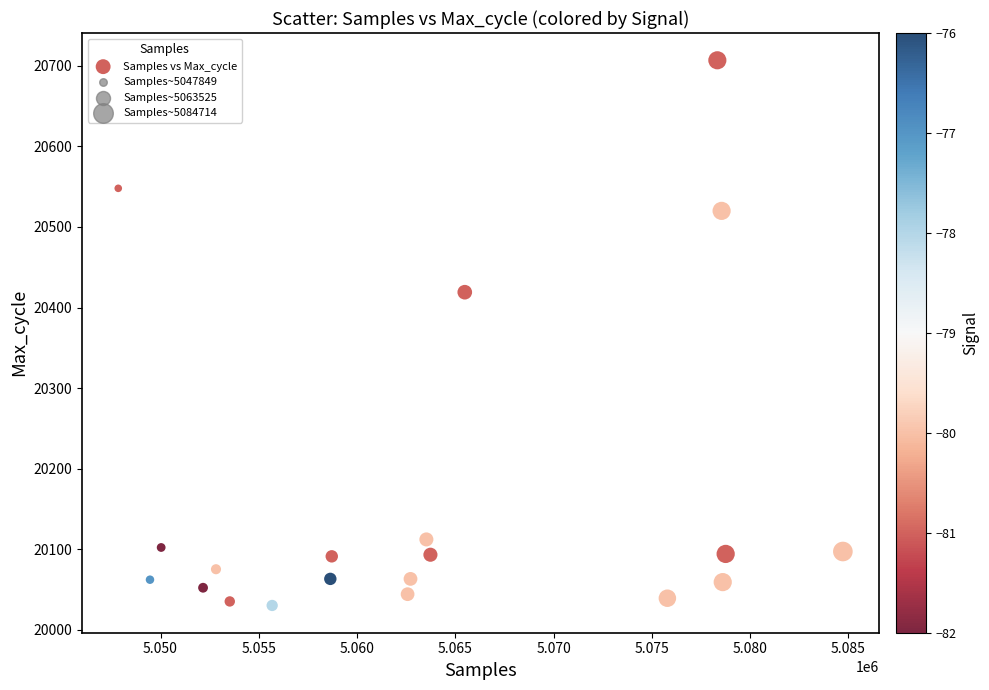

What is the range of X values (max minus min)?

36865